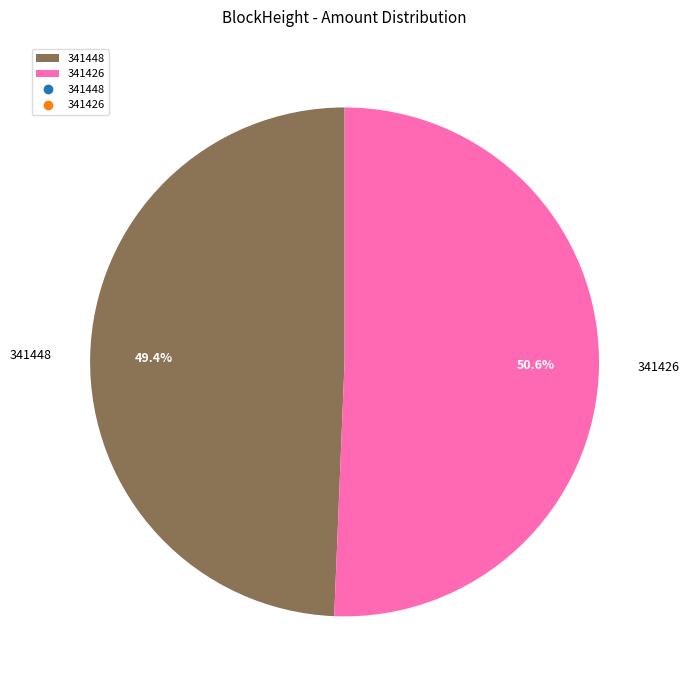

To the nearest percent, what is the average slice percentage?

50%